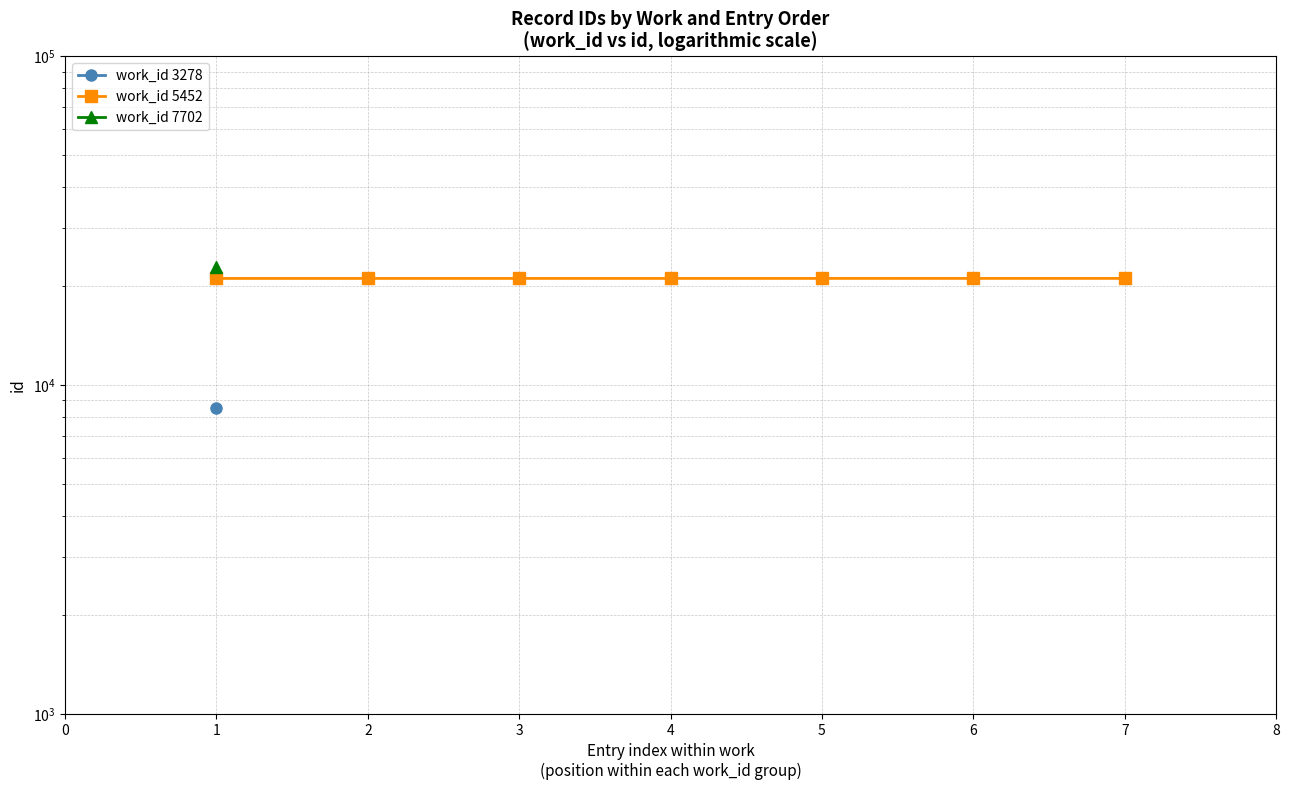

True or false: the data shows 34615 at 6.

False